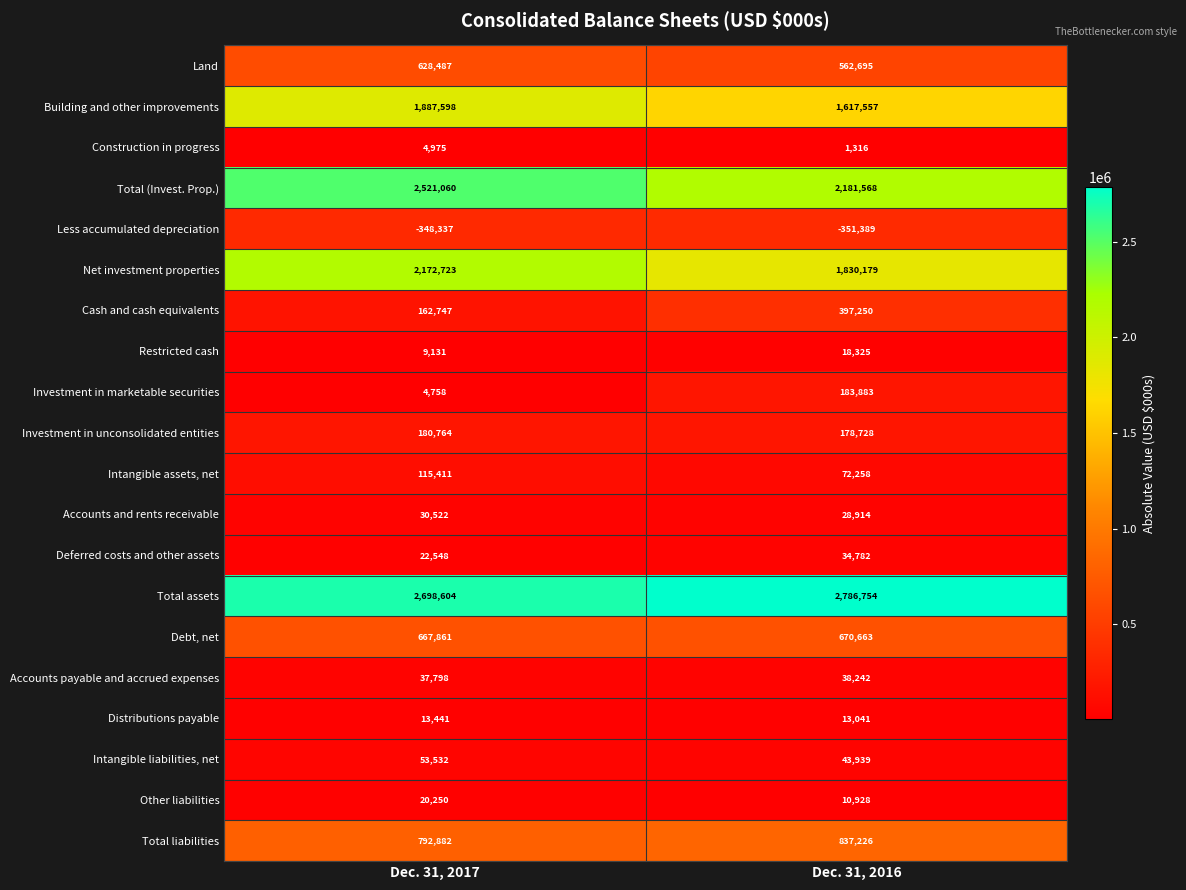

Which series has the largest total across all categories?

Total assets